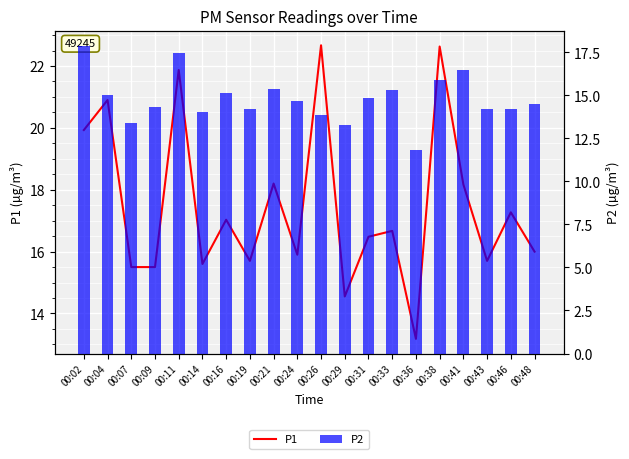

At which label does P2 first exceed 14?

00:02